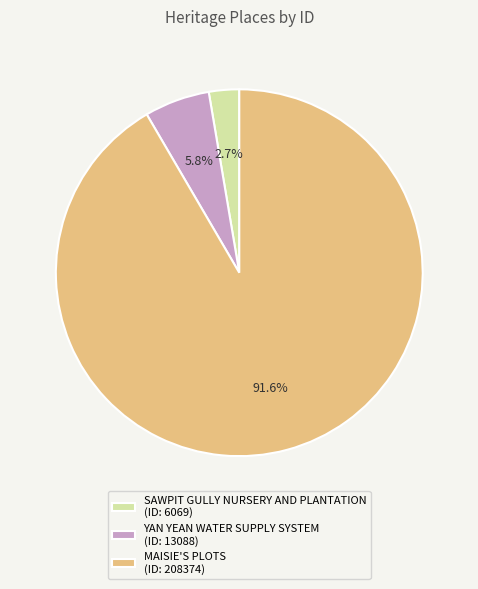

Which has a higher value, MAISIE'S PLOTS or SAWPIT GULLY NURSERY AND PLANTATION?

MAISIE'S PLOTS